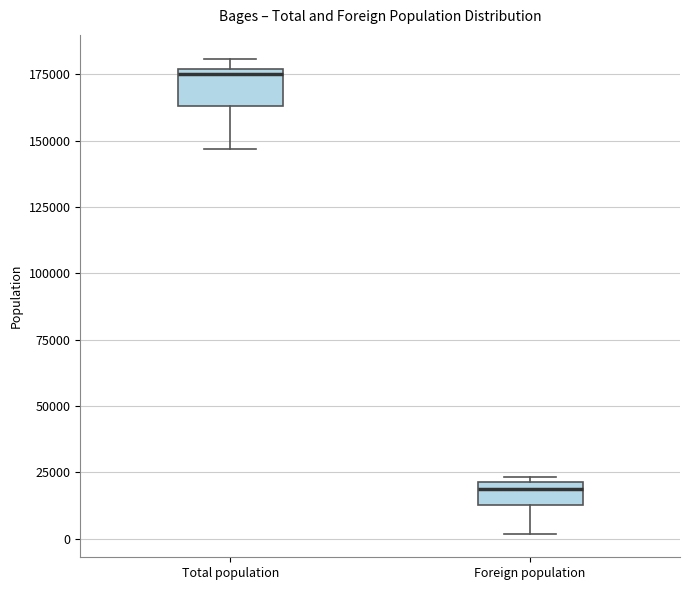

Reading left to right, transcribe this box plot: for each box, give where its median line is, the range the box spans, and where its two whiskers end, as read against the y-axis. The values are not printed on the chart, so give them approximately, as read against the axis.

Total population: median 175000 (just below the box's upper edge), box 165000 to 175000, whiskers 145000 to 180000
Foreign population: median 20000 (just below the box's upper edge), box 15000 to 20000, whiskers 0 to 25000